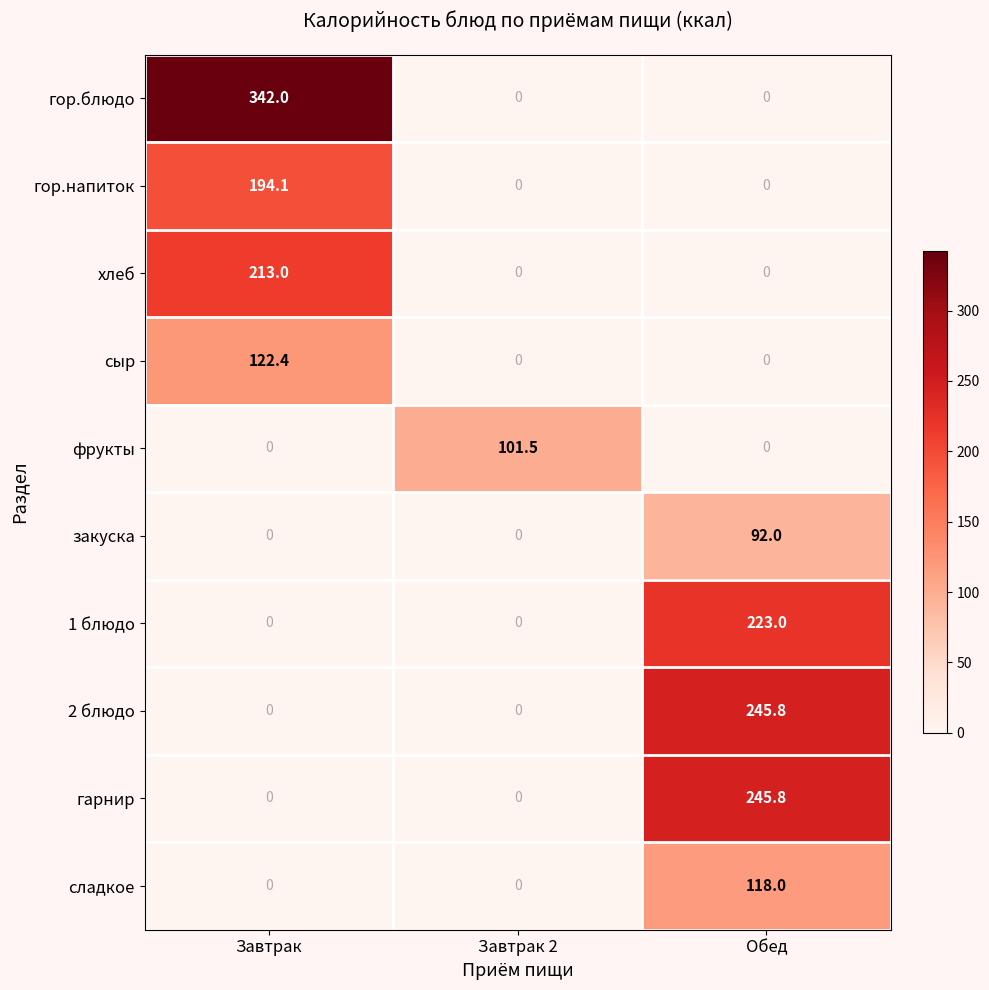

Which series has the largest range (max minus min)?

гор.блюдо